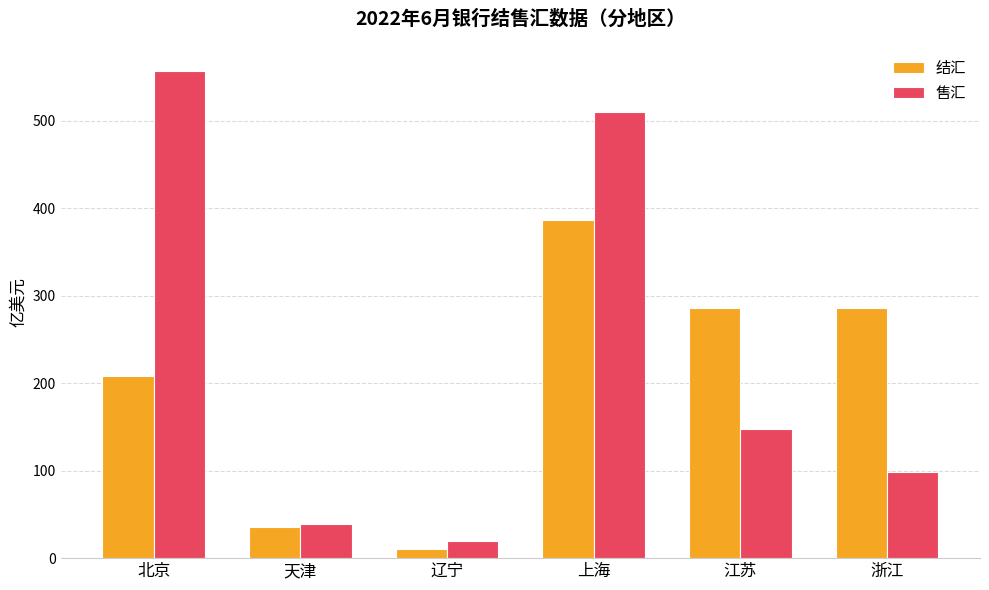

List the labels in order of 售汇 value, smallest first.

辽宁, 天津, 浙江, 江苏, 上海, 北京